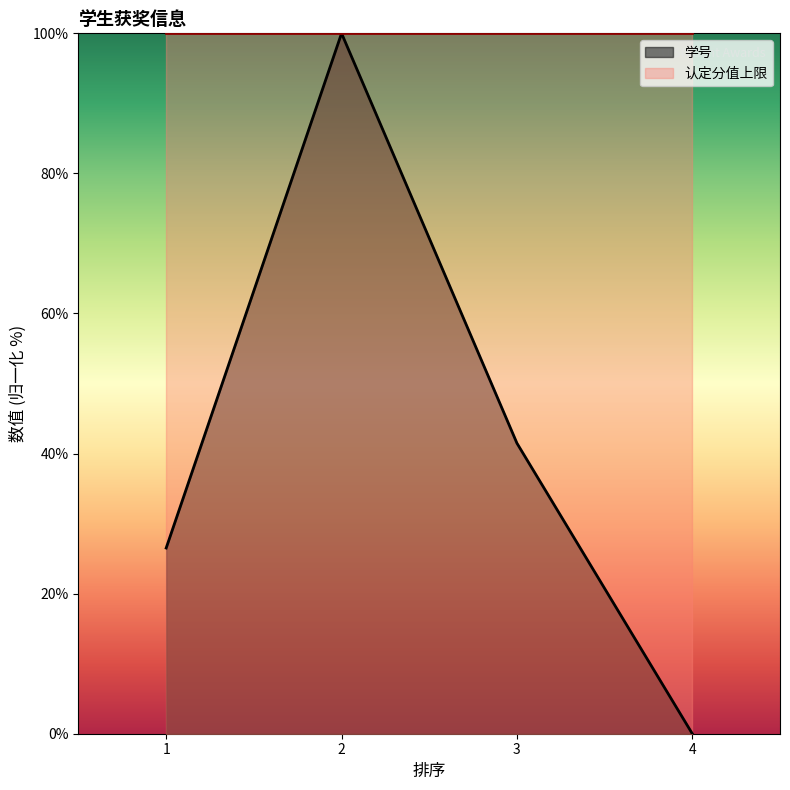

Rank the categories by value from highest to lowest.

2, 3, 1, 4